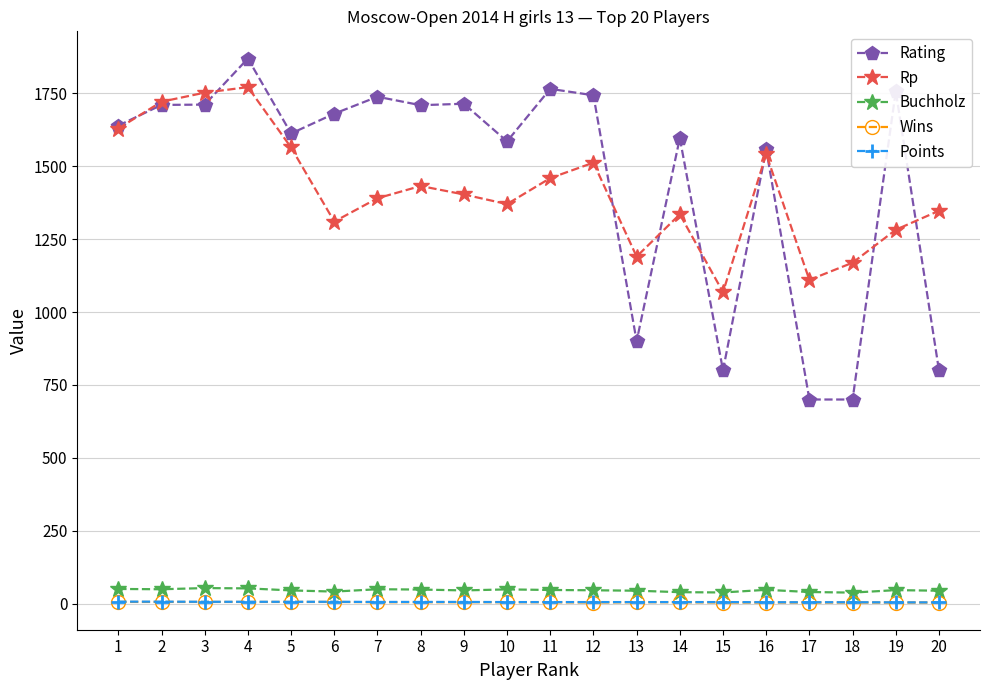

At how many categories does at least one series exceed 1671?

10